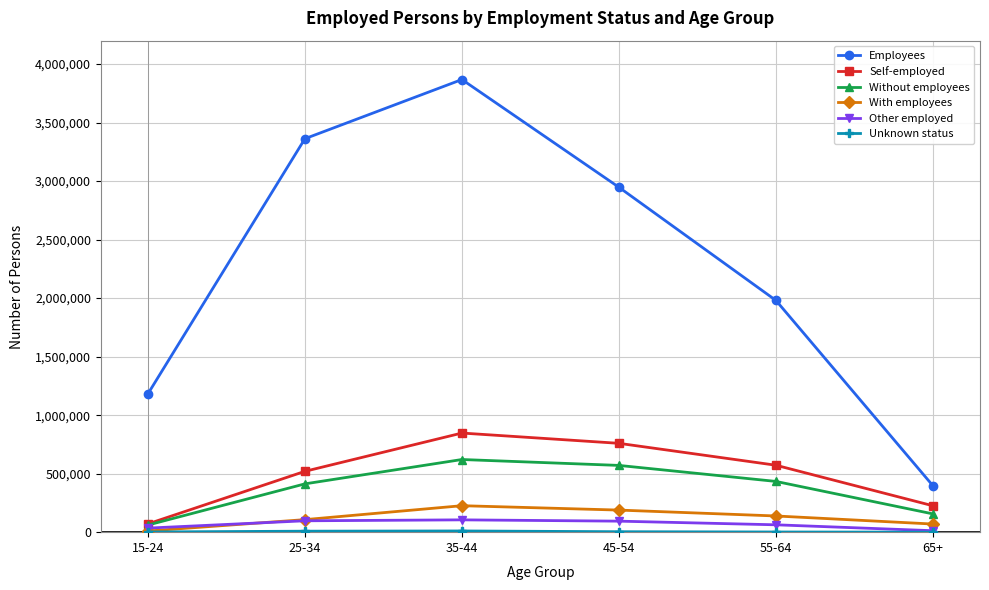

How many interior local peaks does the Employees series have?

1